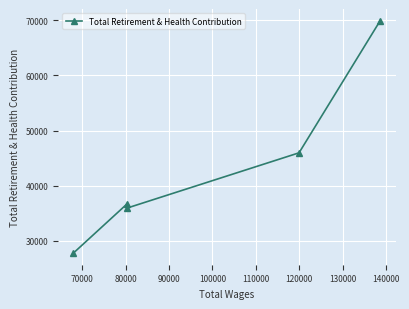

Reading right to left, what are all the values shown in this chart?

69941	45982	35987	36718	27807